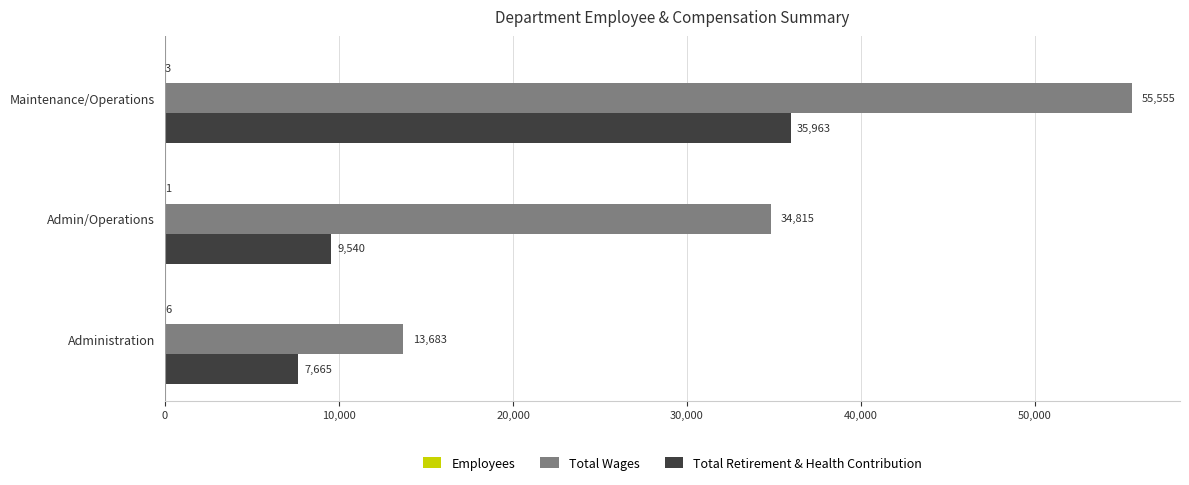

The value of Total Retirement & Health Contribution at Administration is 11703. True or false?

False